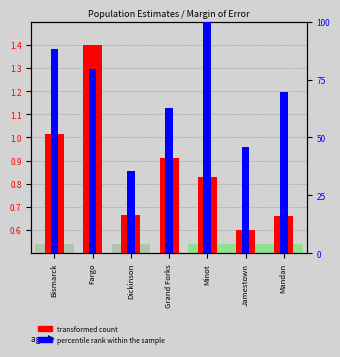

How many groups of bars are there?

7